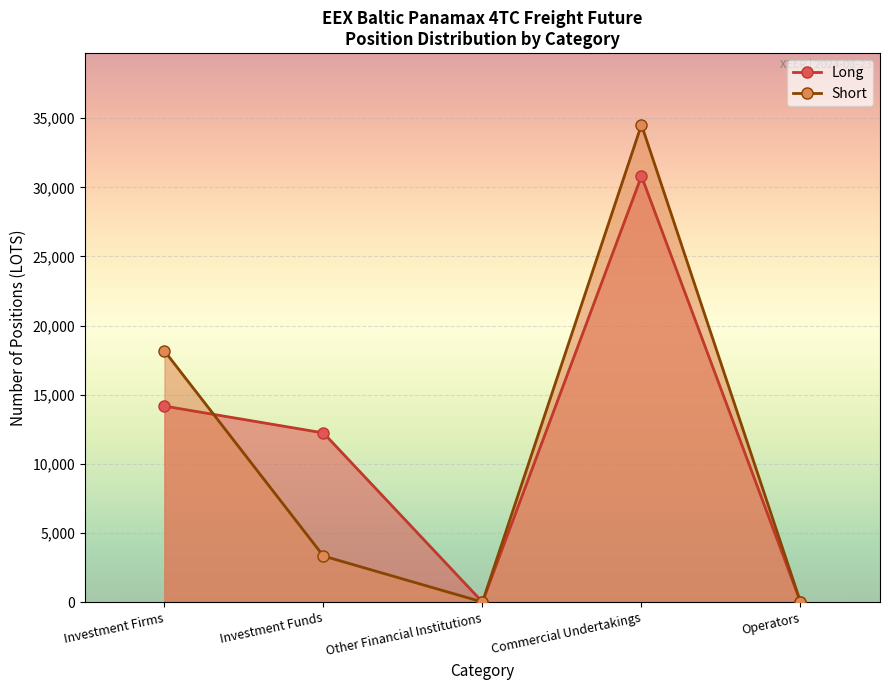

True or false: Short has more than 2 interior local peaks.

False